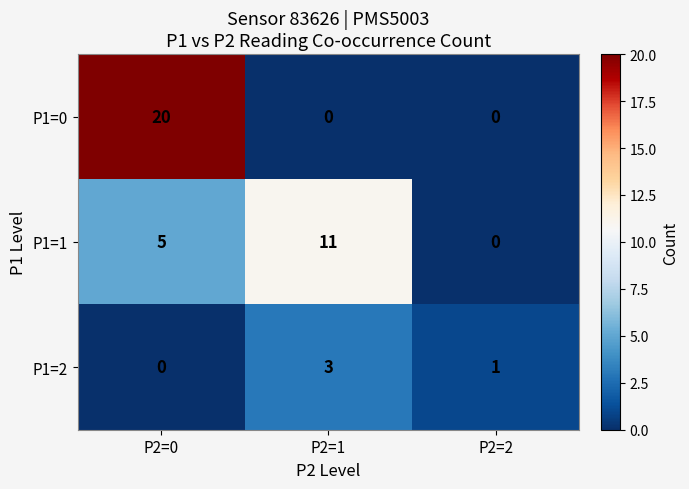

What is the spread (max minus min) of values at P2=1?

11